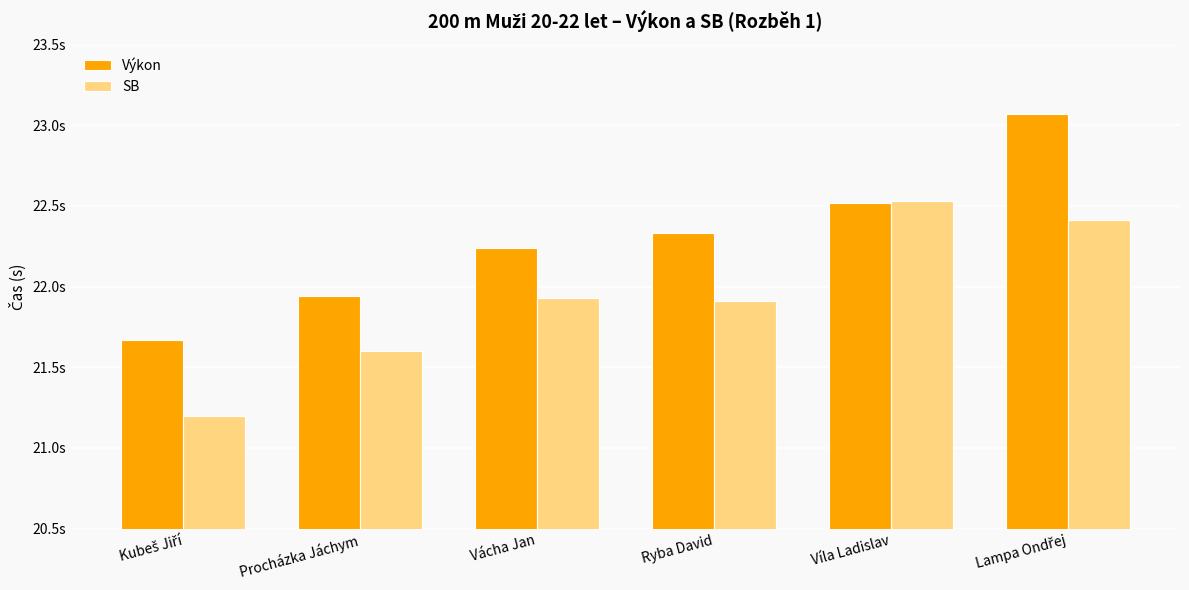

Which series has the largest range (max minus min)?

Výkon